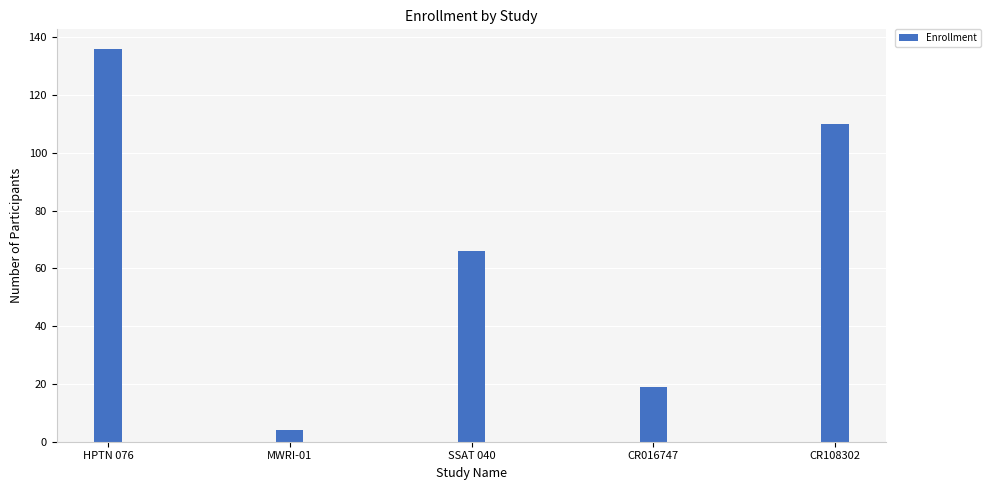

Reading left to right, list all the values displayed in this chart.

136	4	66	19	110